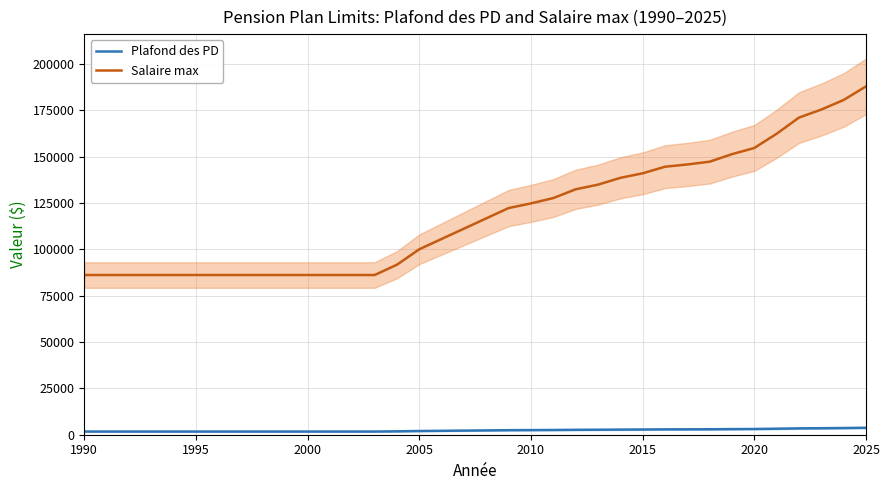

What are all the series names shown in the legend?

Plafond des PD, Salaire max